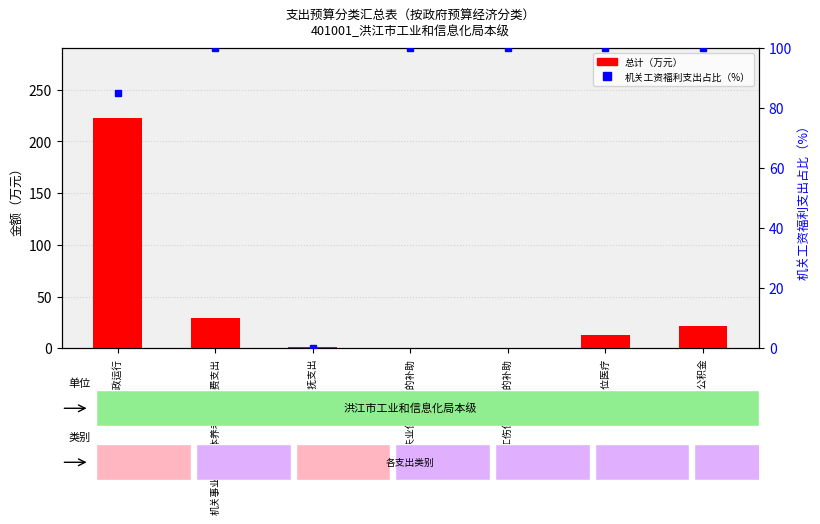

Between 财政对失业保险基金的补助 and 行政单位医疗, which is larger?

行政单位医疗